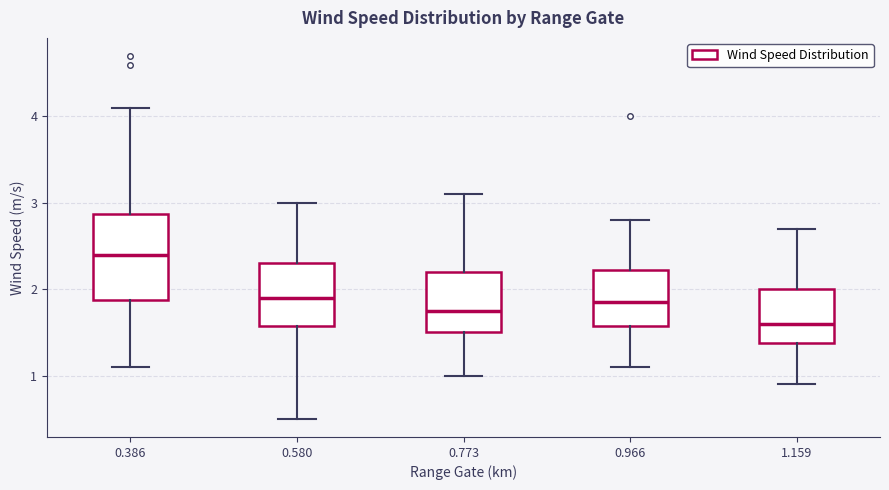

Comparing the boxes themselves (not the whiskers), which one is the tallest?

0.386